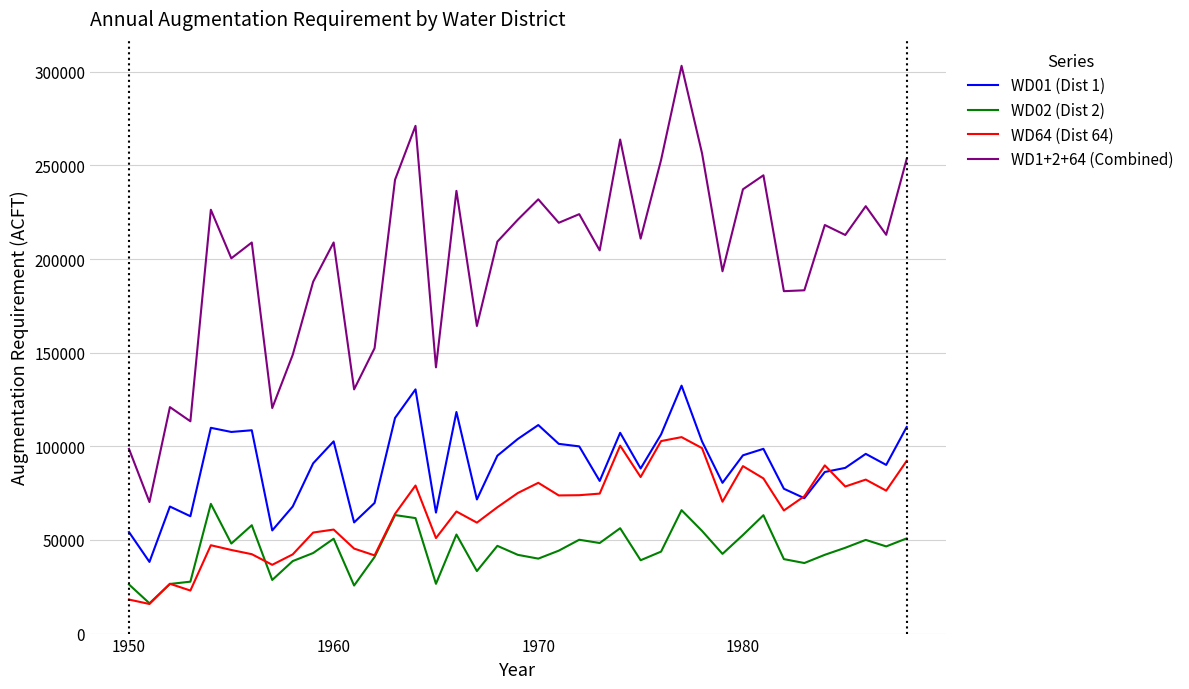

Does the chart have visible grid lines?

Yes